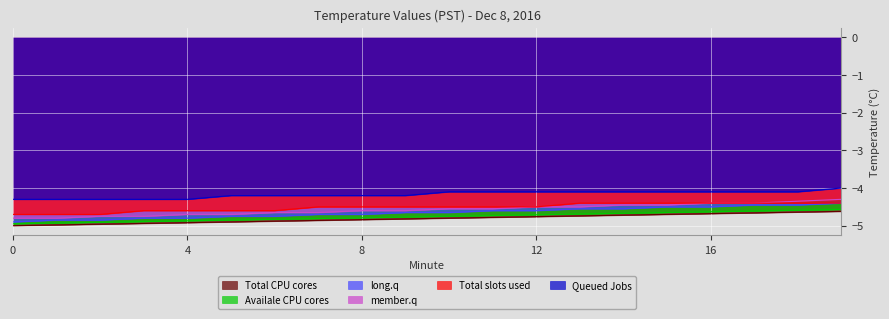

What is the spread (max minus min) of values at 5?

0.7